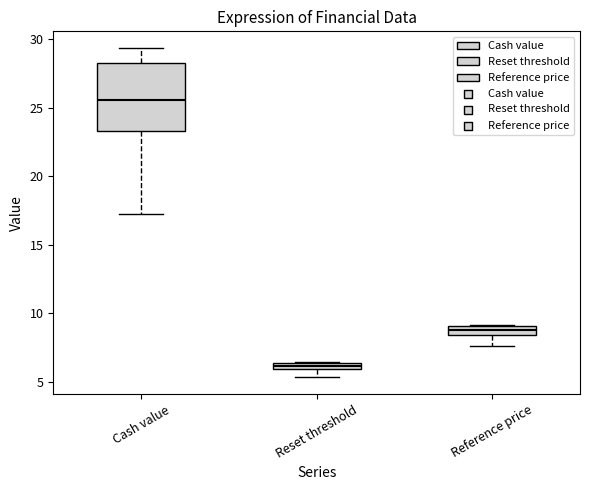

Which box is the tallest, from its lower edge to its upper edge?

Cash value